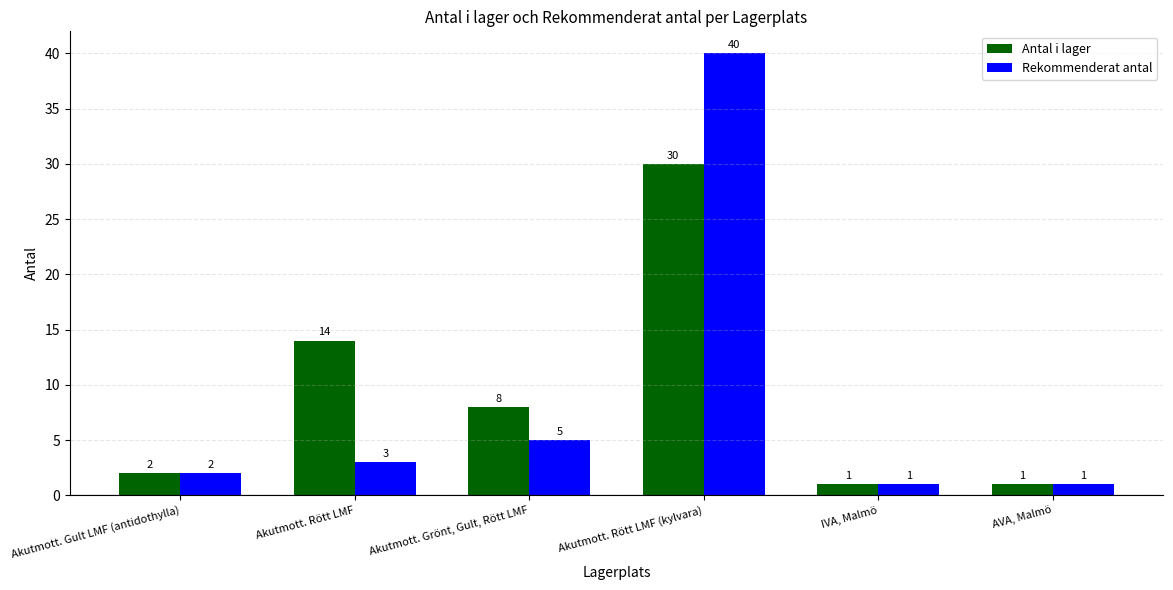

The value of Rekommenderat antal at Akutmott. Rött LMF (kylvara) is 28. True or false?

False